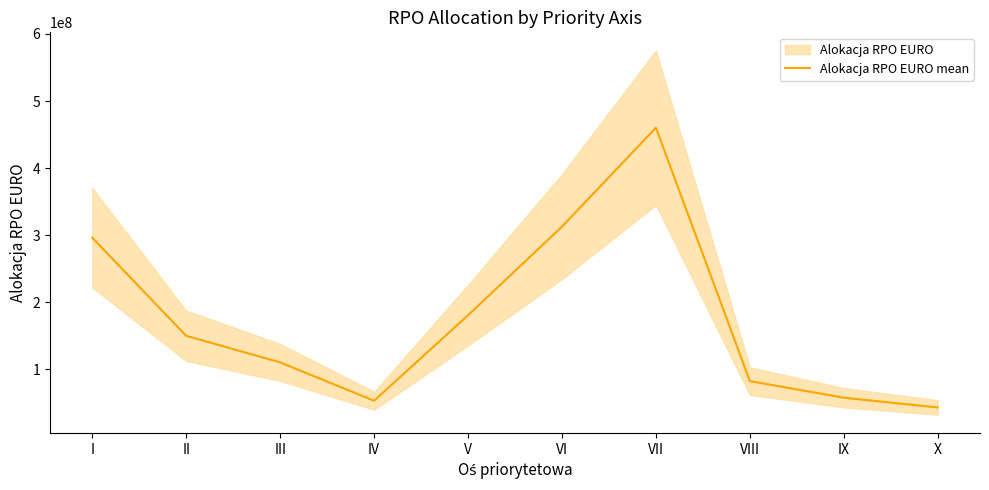

What is the maximum value shown in the chart?

460254825